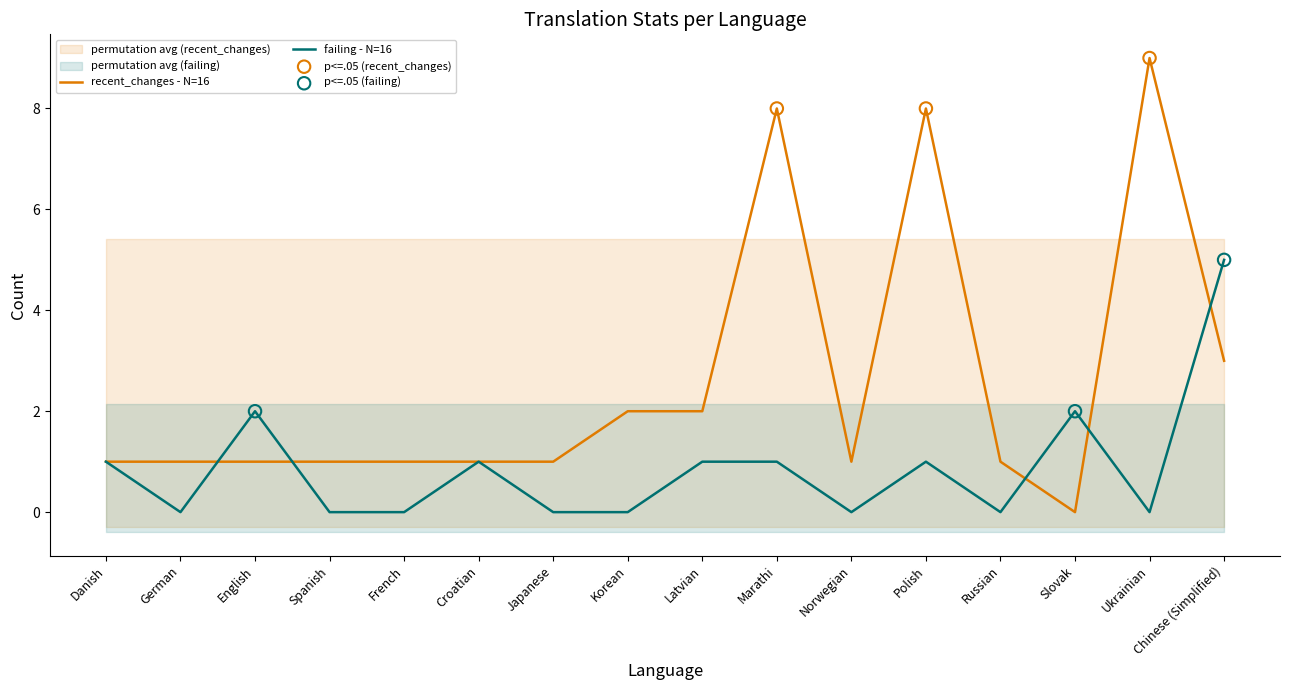

Which series has the largest total across all categories?

recent_changes